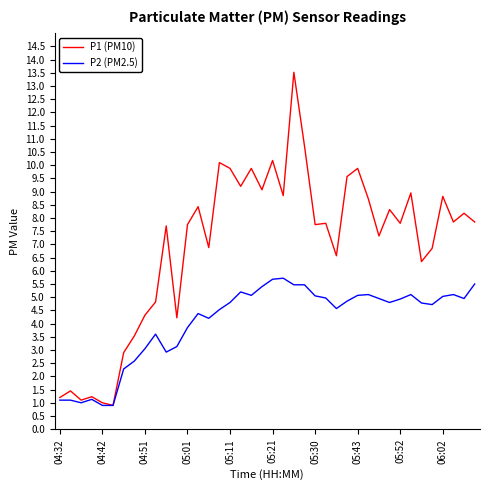

What is the smallest value displayed?

0.9